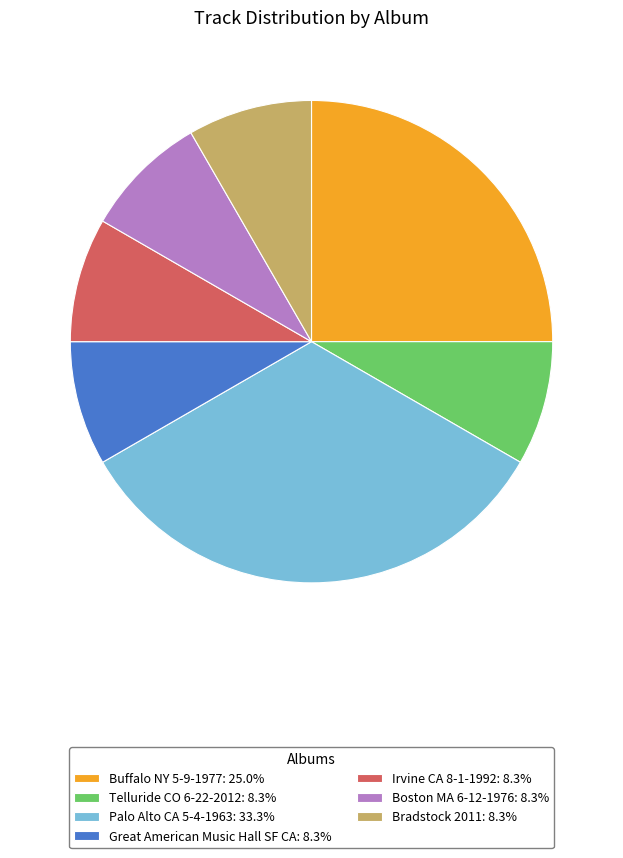

Combined, do Irvine CA 8-1-1992: 8.3% and Great American Music Hall SF CA: 8.3% account for over 50%?

No